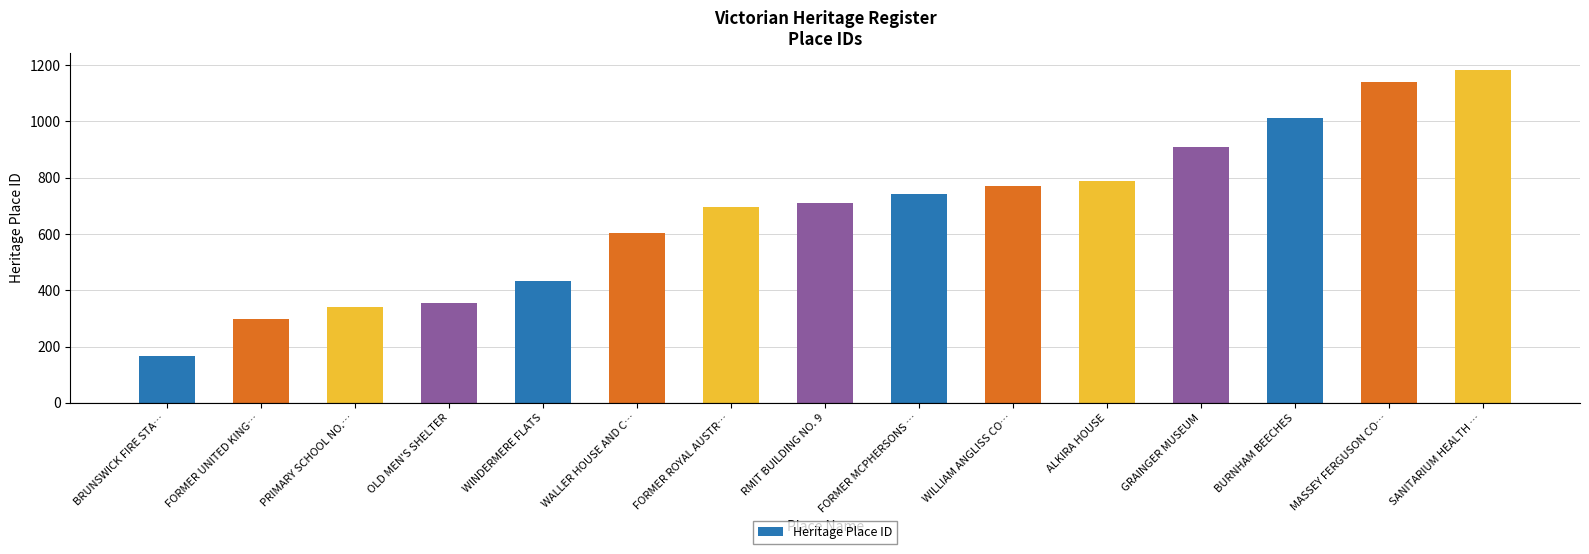

Where is the data nearest to the value 676?

FORMER ROYAL AUSTR…